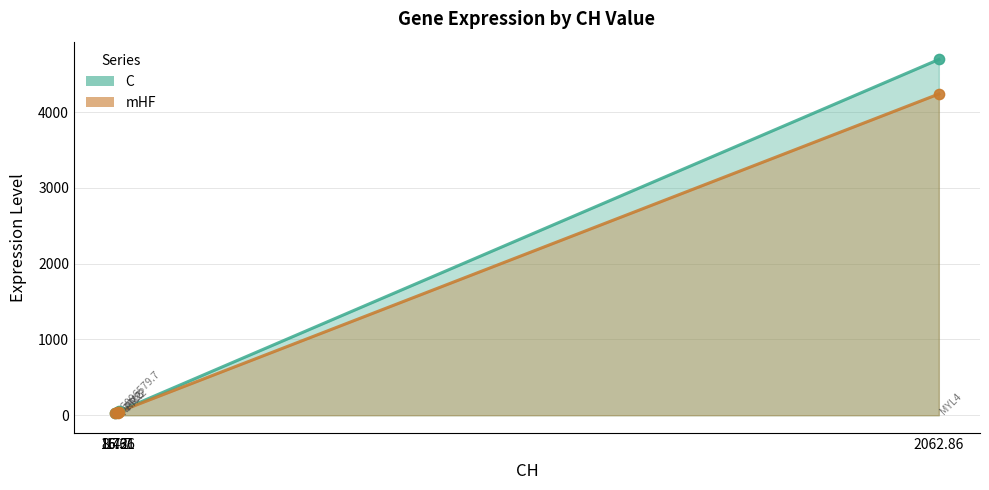

At which category is the sum across all series the highest?

2062.86